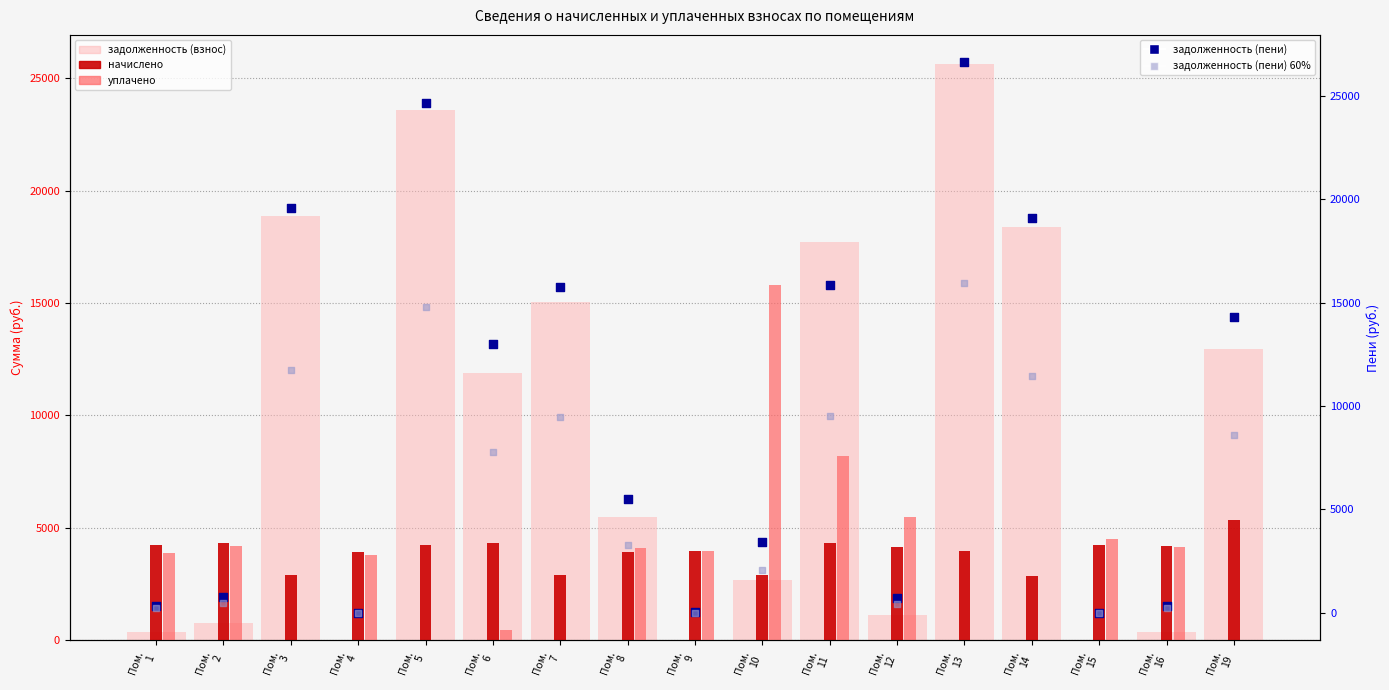

Which series contains the lowest Y value?

задолженность (взнос)